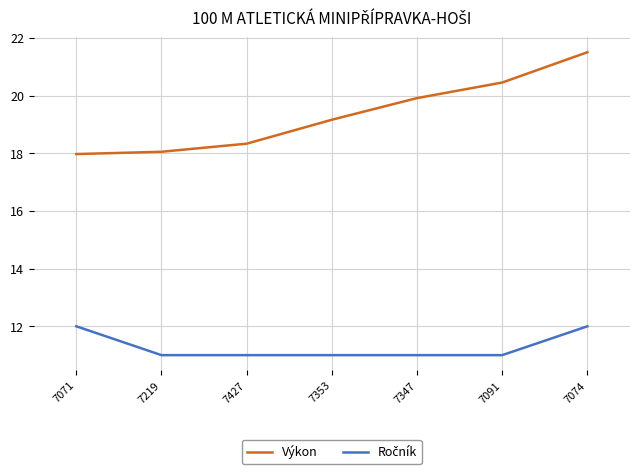

What is the sum of all Výkon values?

135.4